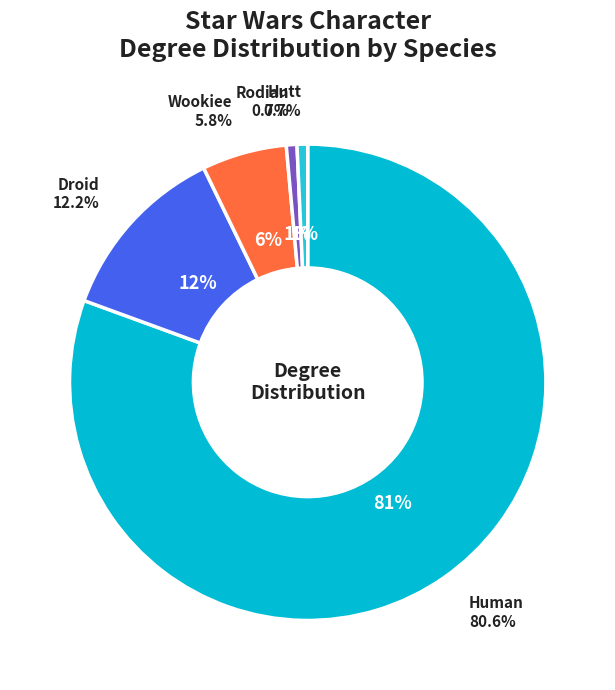

The CHEWBACCA slice represents 17% of the pie. True or false?

False